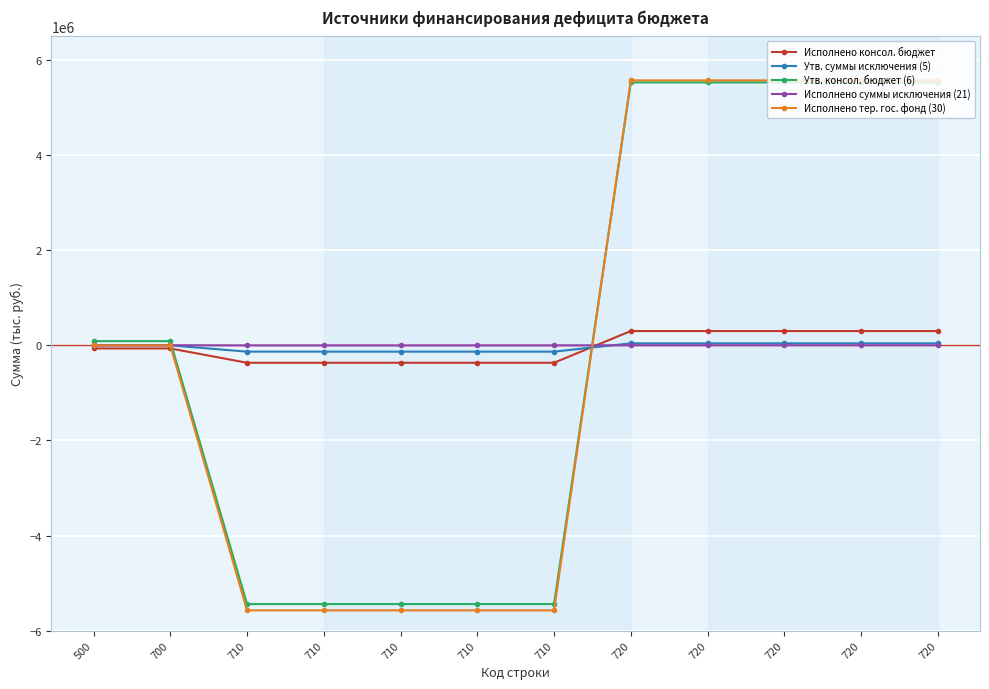

Reading left to right, list all the values displayed in this chart.

Исполнено консол. бюджет: 500=-64659.9	700=-64659.9	710=-366099.3	710=-366099.3	710=-366099.3	710=-366099.3	710=-366099.3	720=301439.4	720=301439.4	720=301439.4	720=301439.4	720=301439.4
Утв. суммы исключения (5): 500=0.0	700=0.0	710=-132000.0	710=-132000.0	710=-132000.0	710=-132000.0	710=-132000.0	720=42900.0	720=42900.0	720=42900.0	720=42900.0	720=42900.0
Утв. консол. бюджет (6): 500=89100.0	700=89100.0	710=-5442800.0	710=-5442800.0	710=-5442800.0	710=-5442800.0	710=-5442800.0	720=5531900.0	720=5531900.0	720=5531900.0	720=5531900.0	720=5531900.0
Исполнено суммы исключения (21): 500=2708.0	700=2708.0	710=0.0	710=0.0	710=0.0	710=0.0	710=0.0	720=2708.0	720=2708.0	720=2708.0	720=2708.0	720=2708.0
Исполнено тер. гос. фонд (30): 500=0.0	700=0.0	710=-5574800.0	710=-5574800.0	710=-5574800.0	710=-5574800.0	710=-5574800.0	720=5574800.0	720=5574800.0	720=5574800.0	720=5574800.0	720=5574800.0